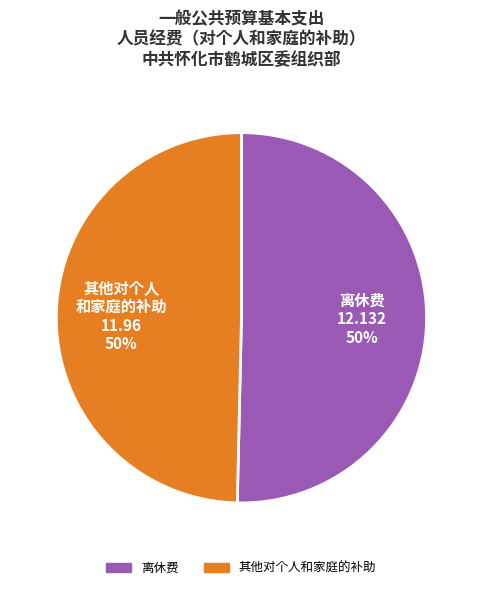

To the nearest percent, what portion does 其他对个人和家庭的补助 represent?

50%